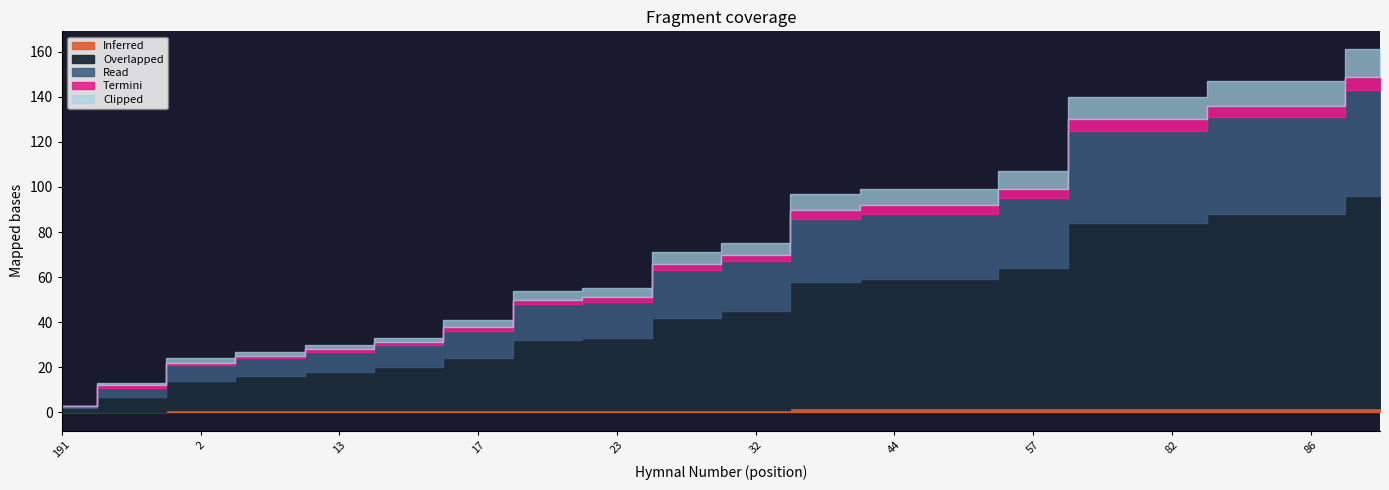

True or false: Inferred has more than 2 interior local peaks.

False